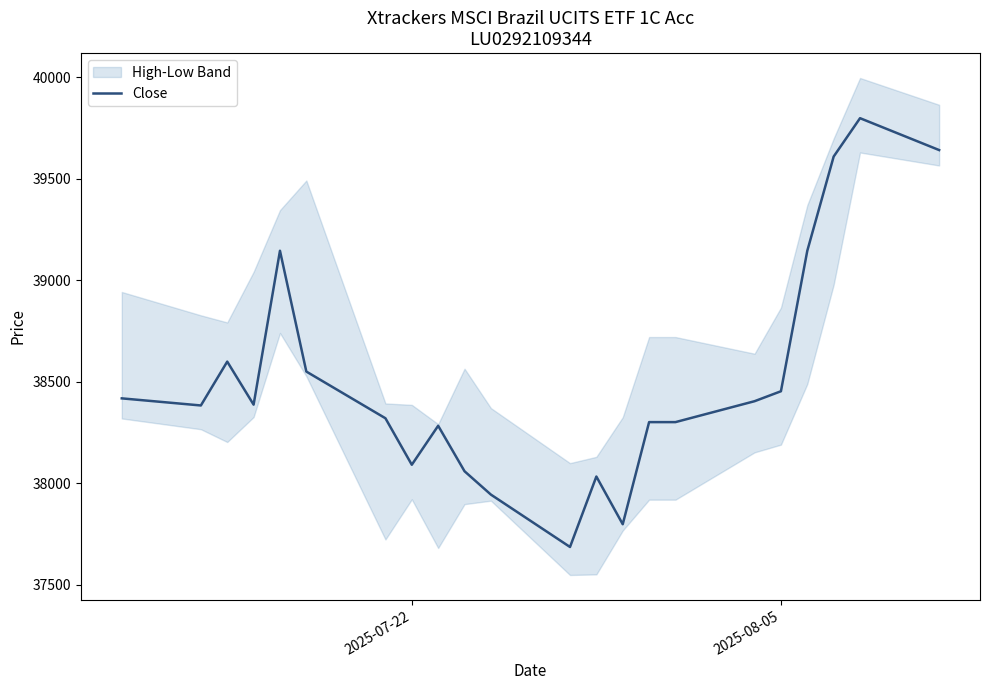

What is the lowest value of the Close series?

37687